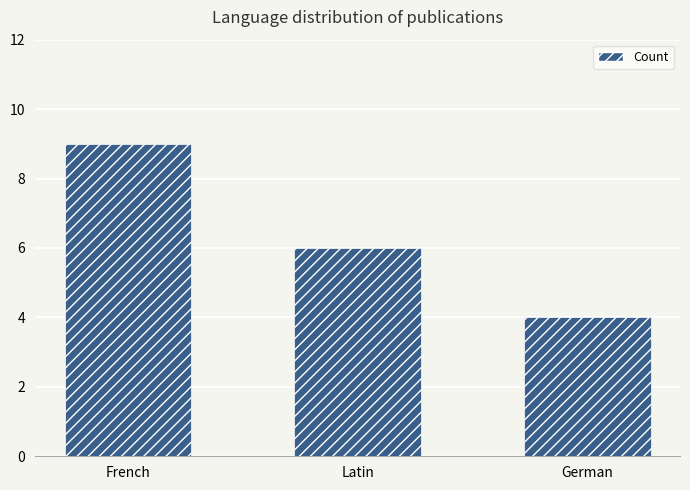

Where does the data first go above 6?

French